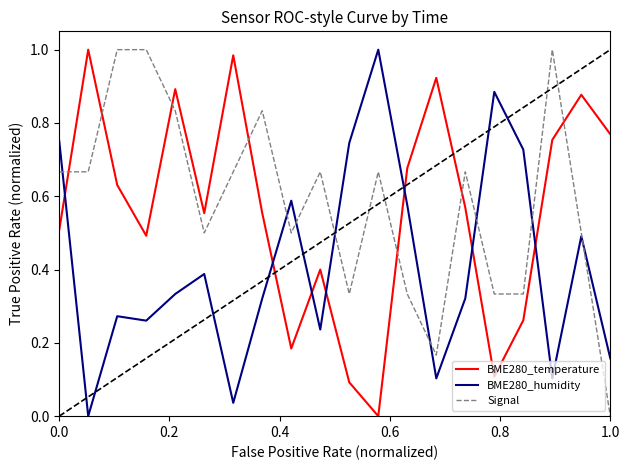

How many values in BME280_humidity are above zero?

19